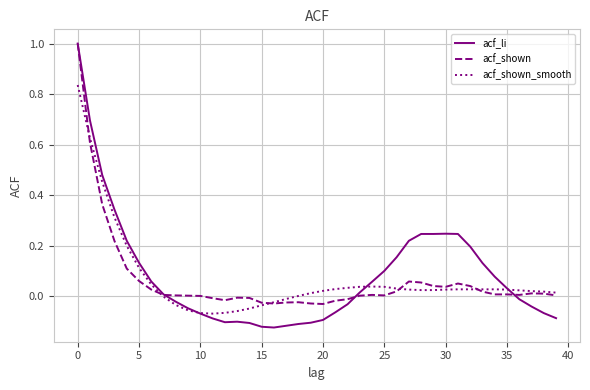

Which series has the largest range (max minus min)?

acf_li